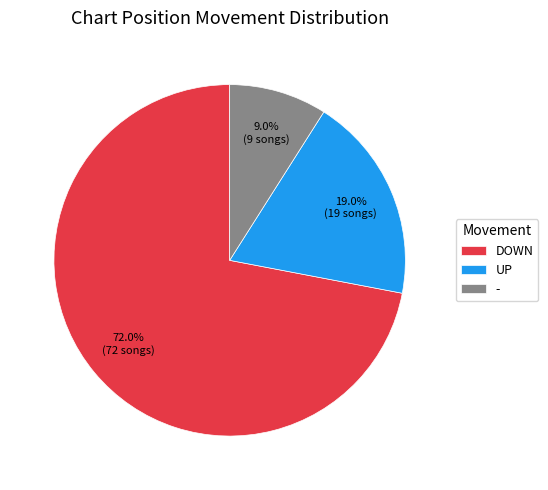

Between DOWN and -, which is larger?

DOWN